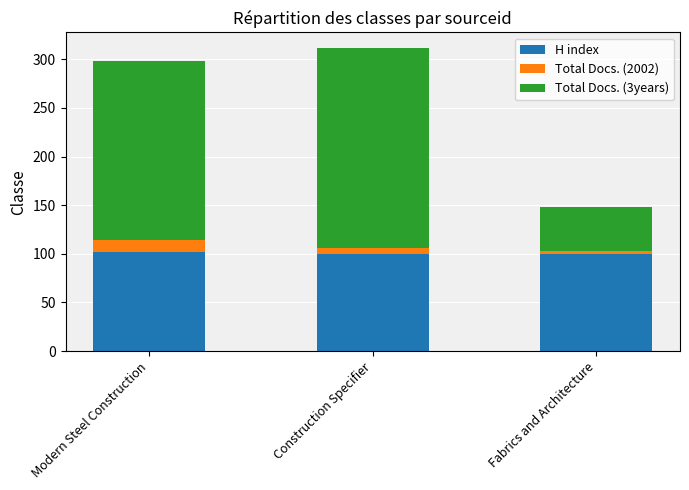

The H index series shows 160 at Fabrics and Architecture. True or false?

False